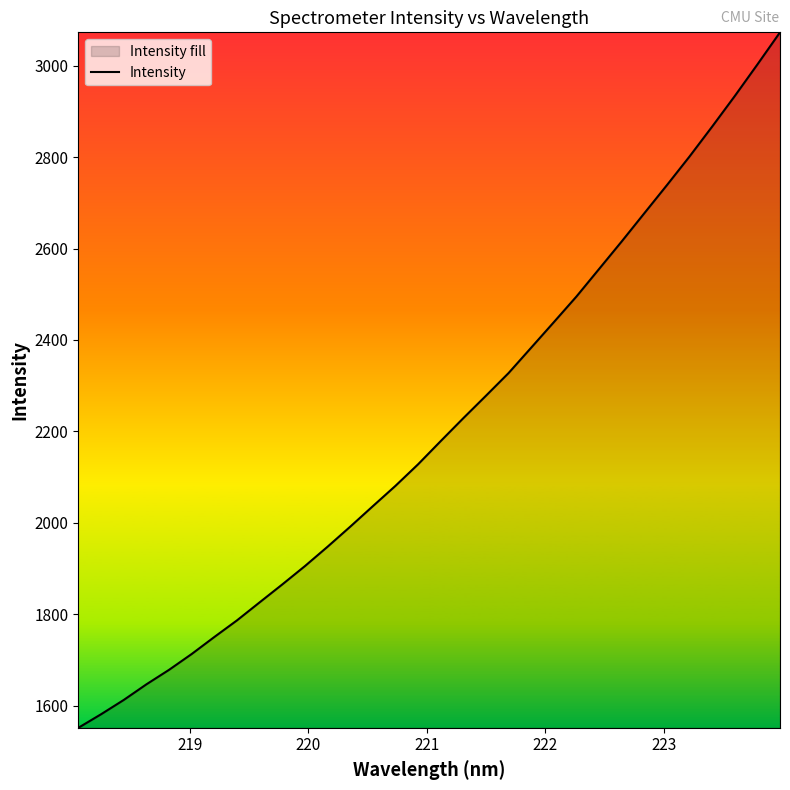

What is the greatest value displayed?

3073.2